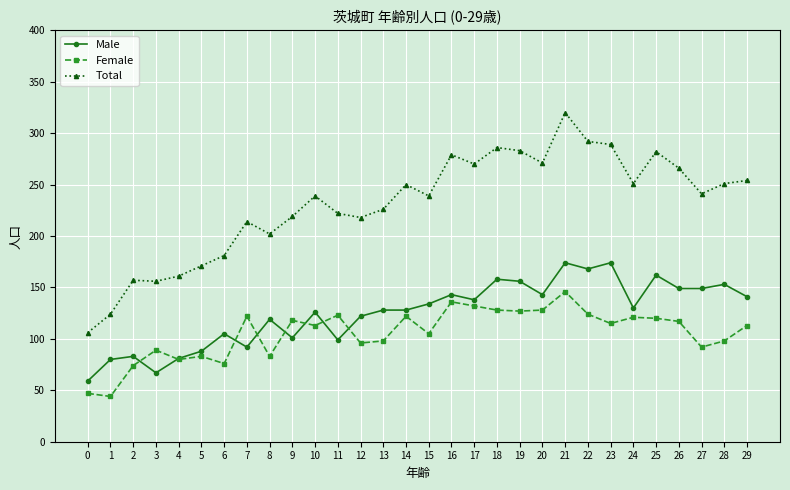

Which series changed the most between 11 and 23?

Male